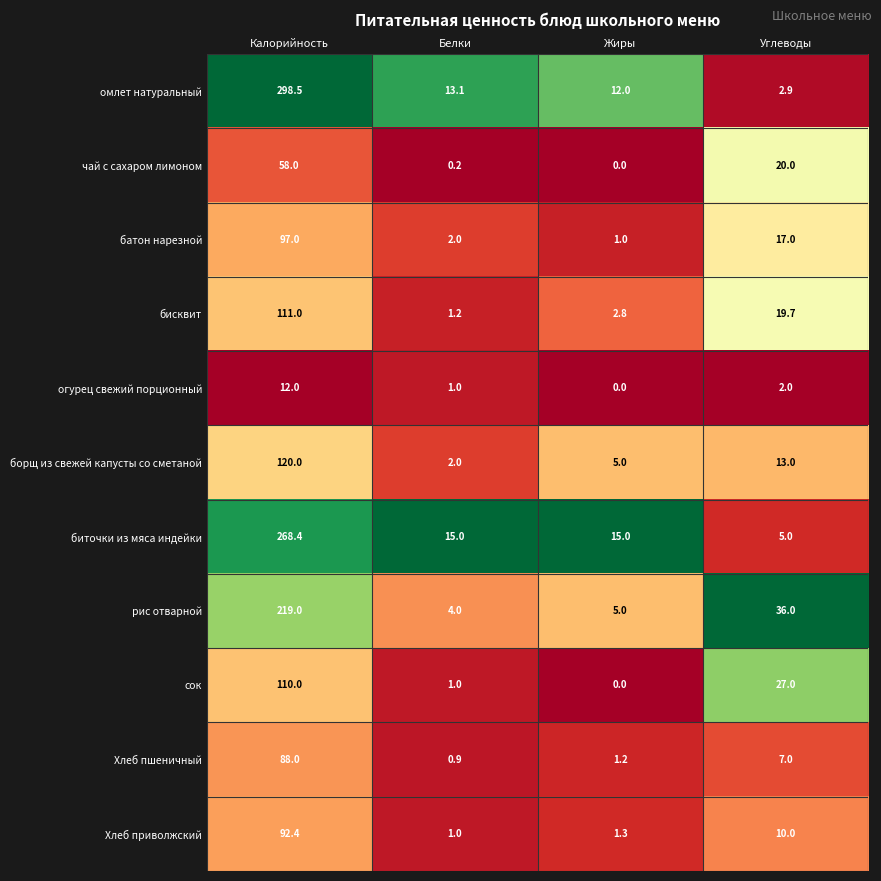

The value of биточки из мяса индейки at Углеводы is 5.0. True or false?

True